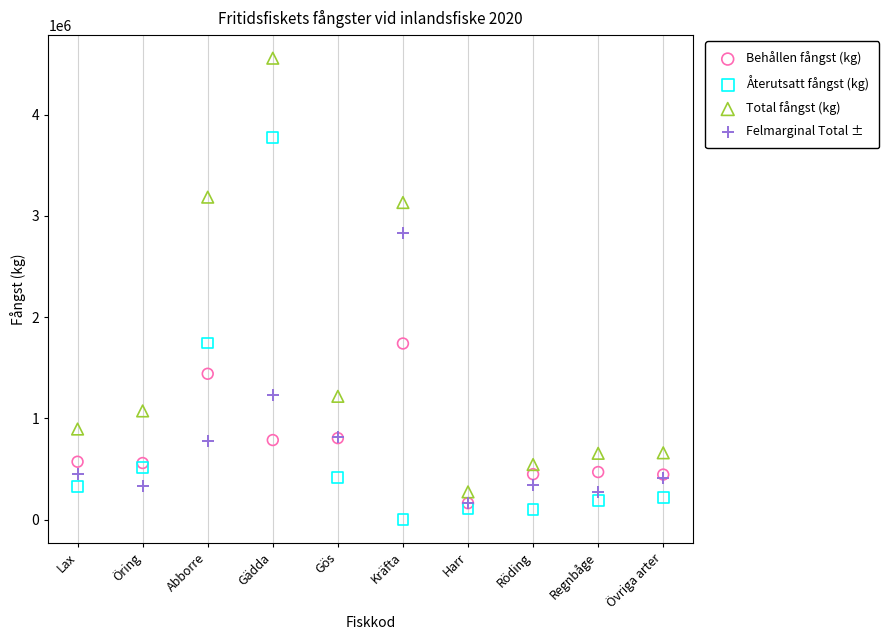

In the Total fångst (kg) series, what Y value is closest to 2415500?

3132000